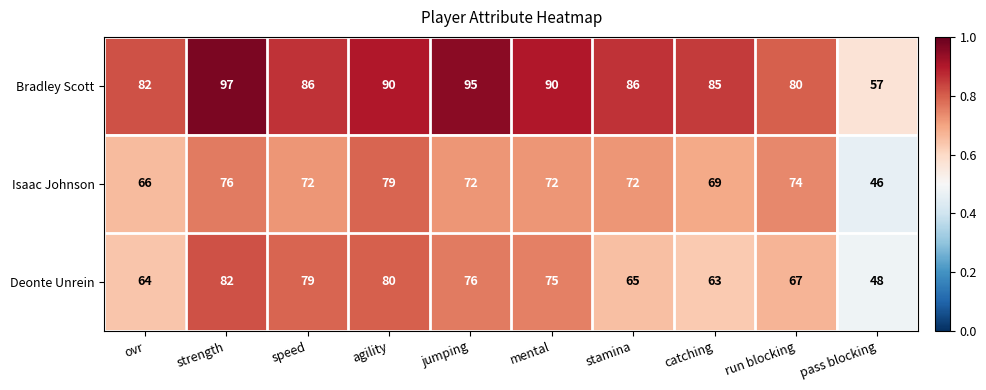

The value of Isaac Johnson at agility is 79. True or false?

True